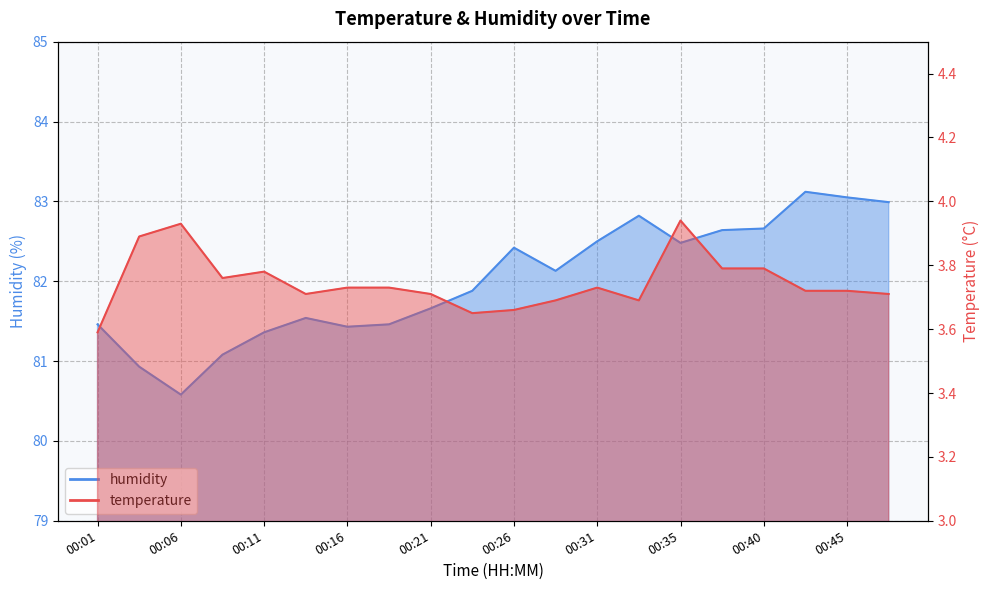

At how many categories does at least one series exceed 11?

20